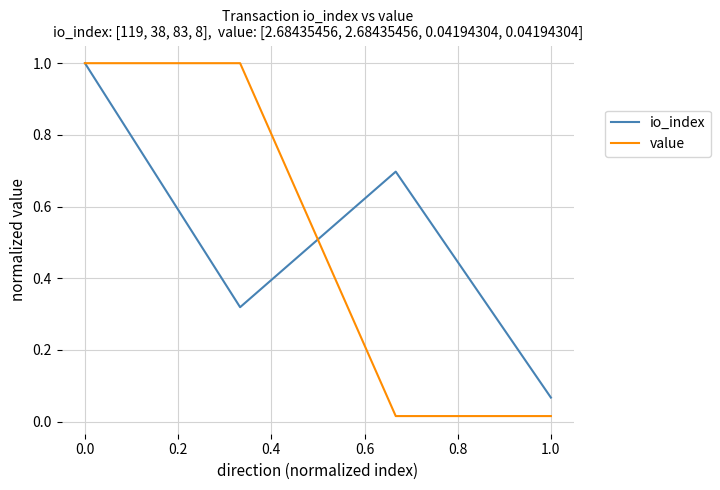

True or false: value and io_index intersect in this chart.

True